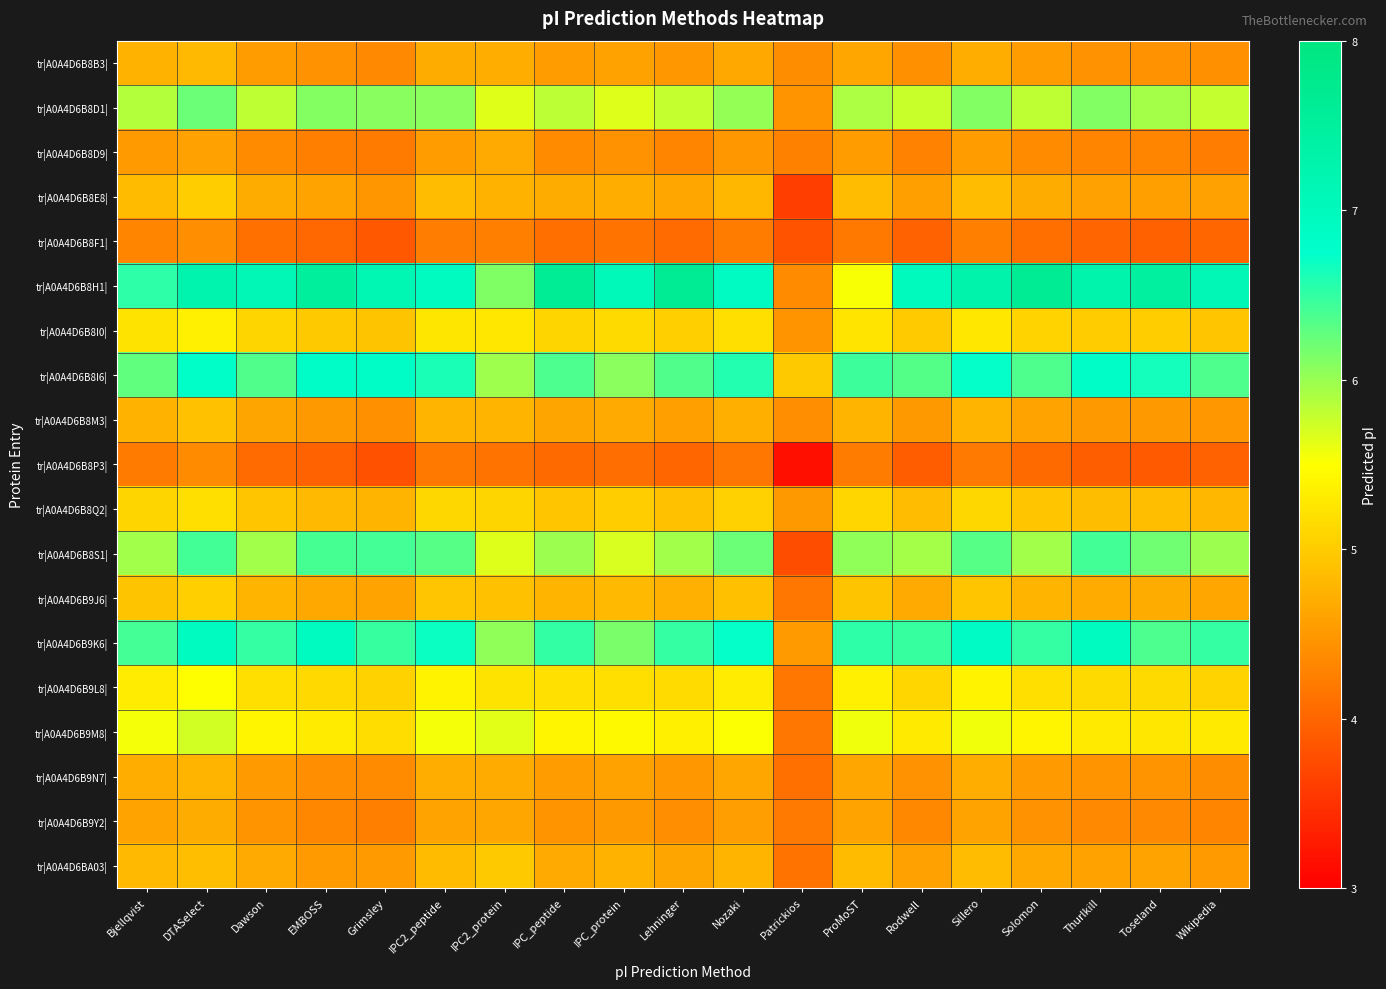

Count the number of data series in this chart.

19